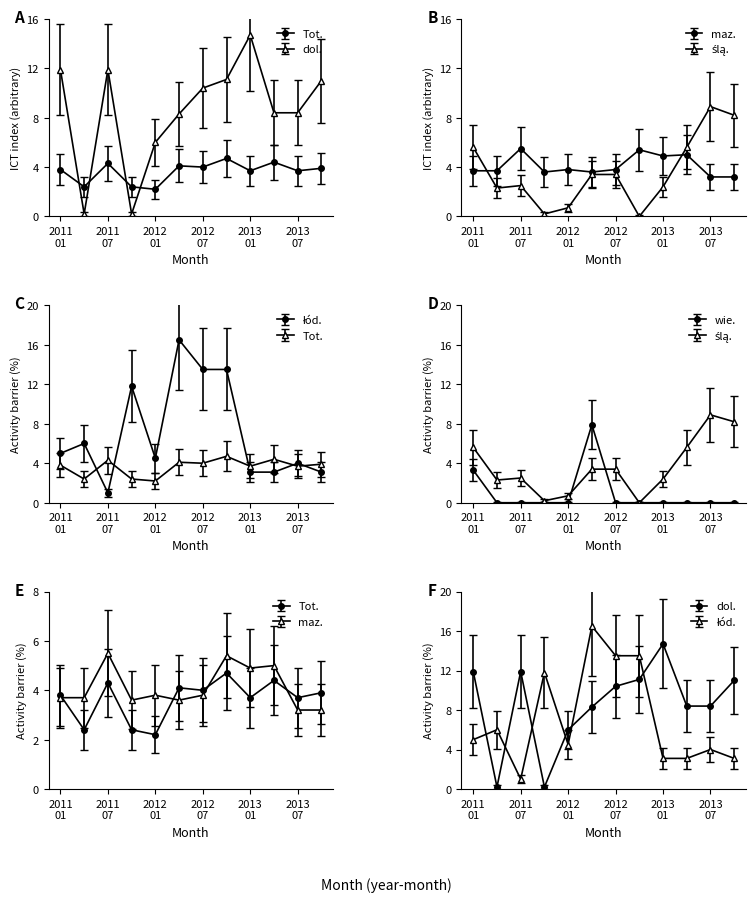

Is the value of Total at 2011 01 greater than the value of dolnośląskie at 2012 01?

No